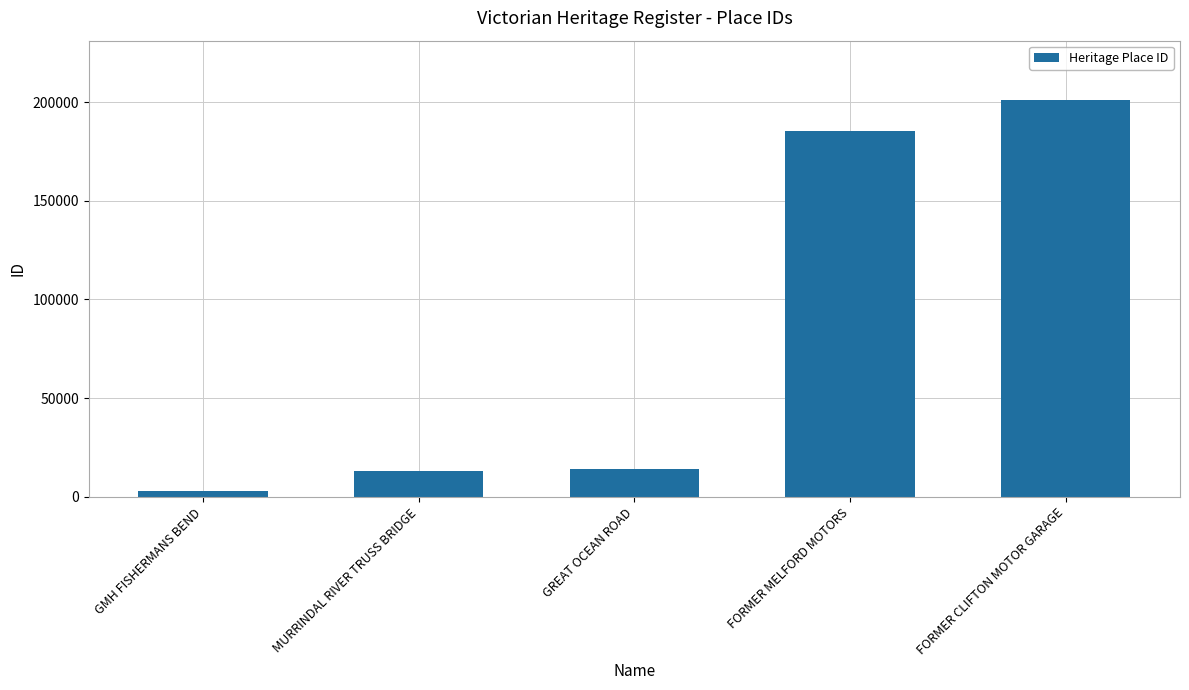

What is the difference between the maximum and minimum values?

198083